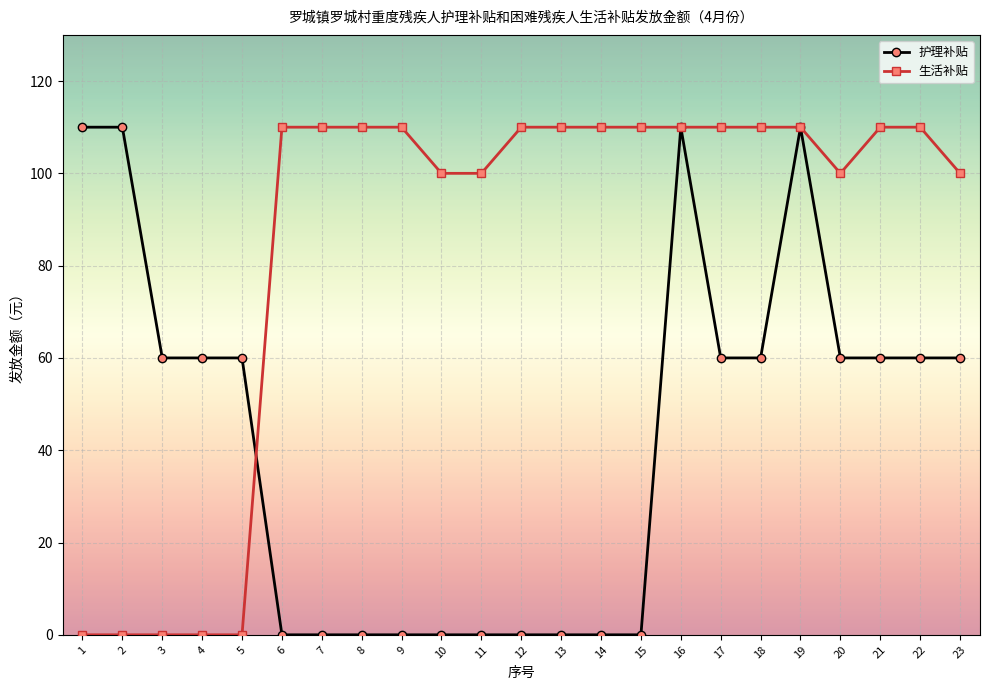

True or false: 生活补贴 has a value of 110 at 17.

True